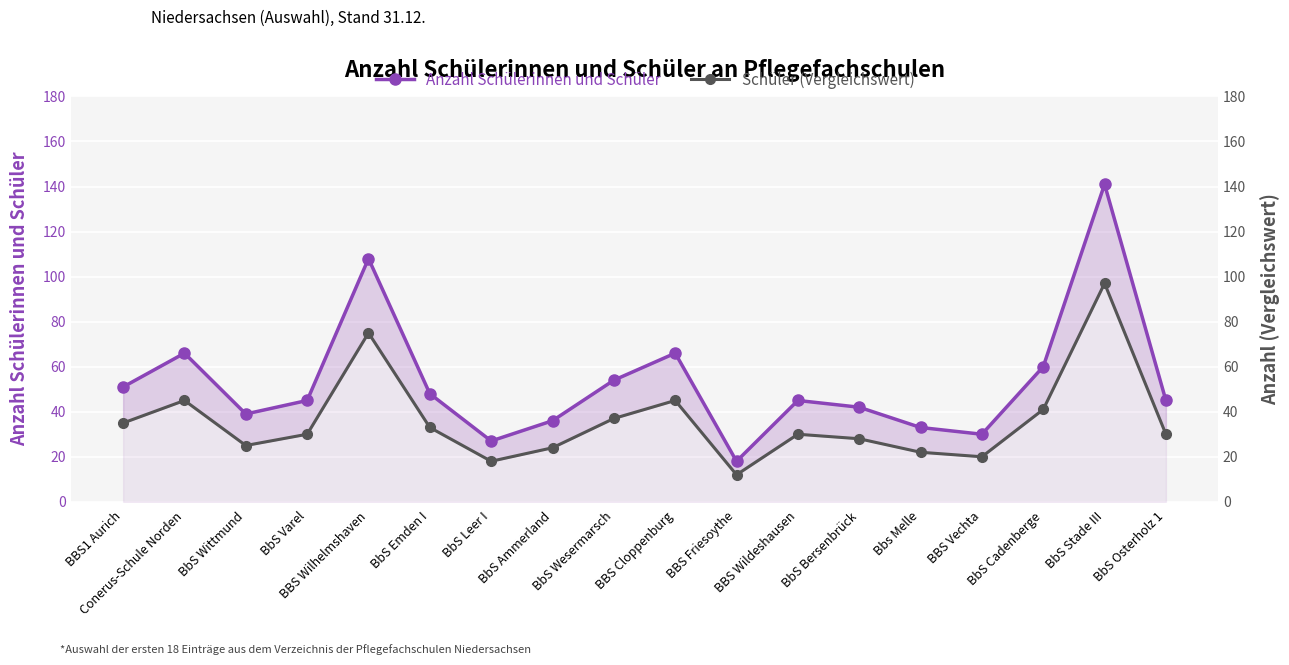

Reading left to right, extract all data points from this chart.

Anzahl Schülerinnen und Schüler: 51	66	39	45	108	48	27	36	54	66	18	45	42	33	30	60	141	45
Schüler (Vergleichswert): 35	45	25	30	75	33	18	24	37	45	12	30	28	22	20	41	97	30